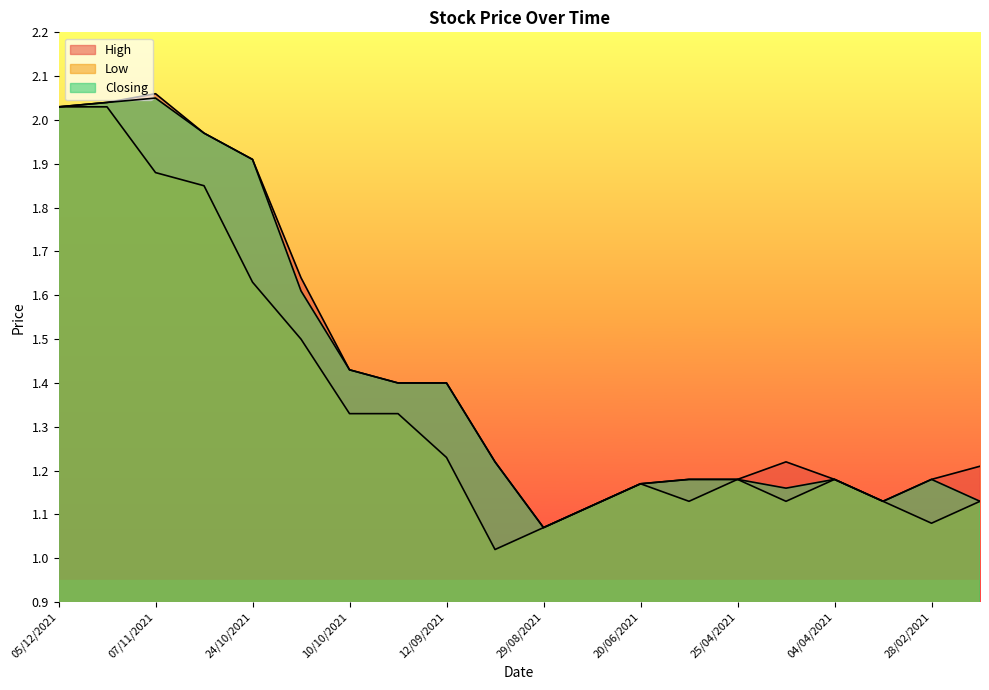

What is the label of the 11th point from the right?

05/09/2021